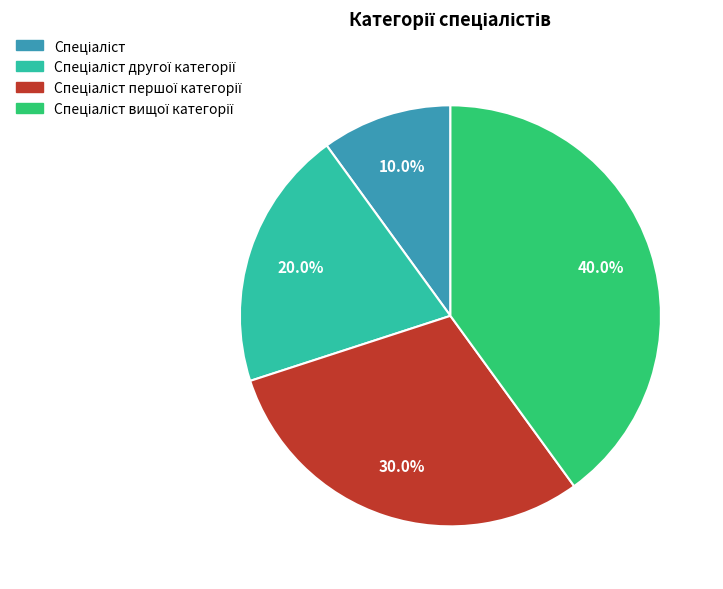

Is there a majority slice in this chart?

No